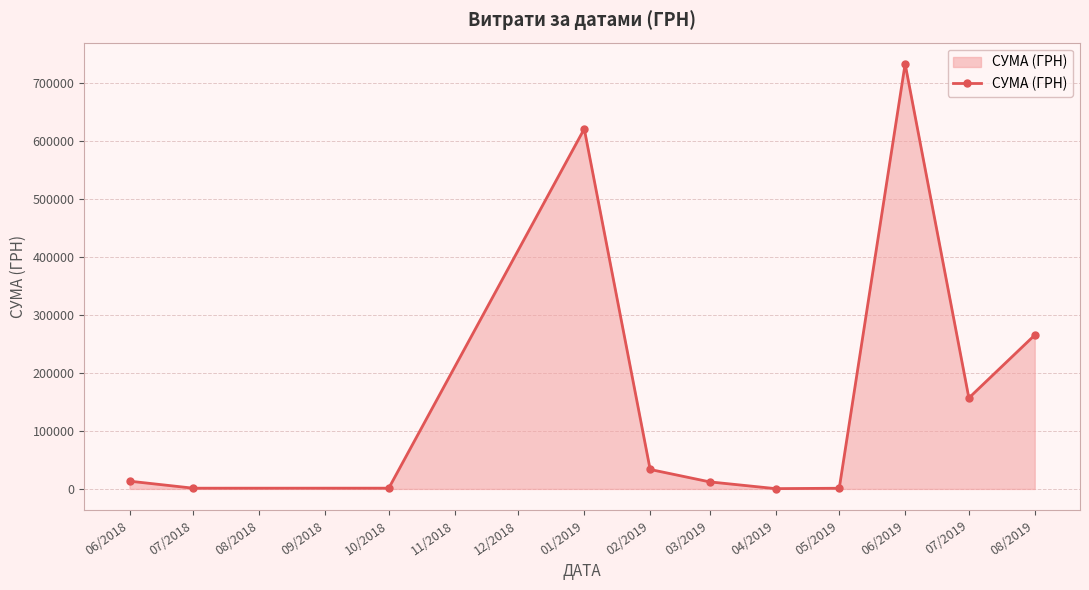

True or false: there are more than 0 points higher than both neighbors.

True